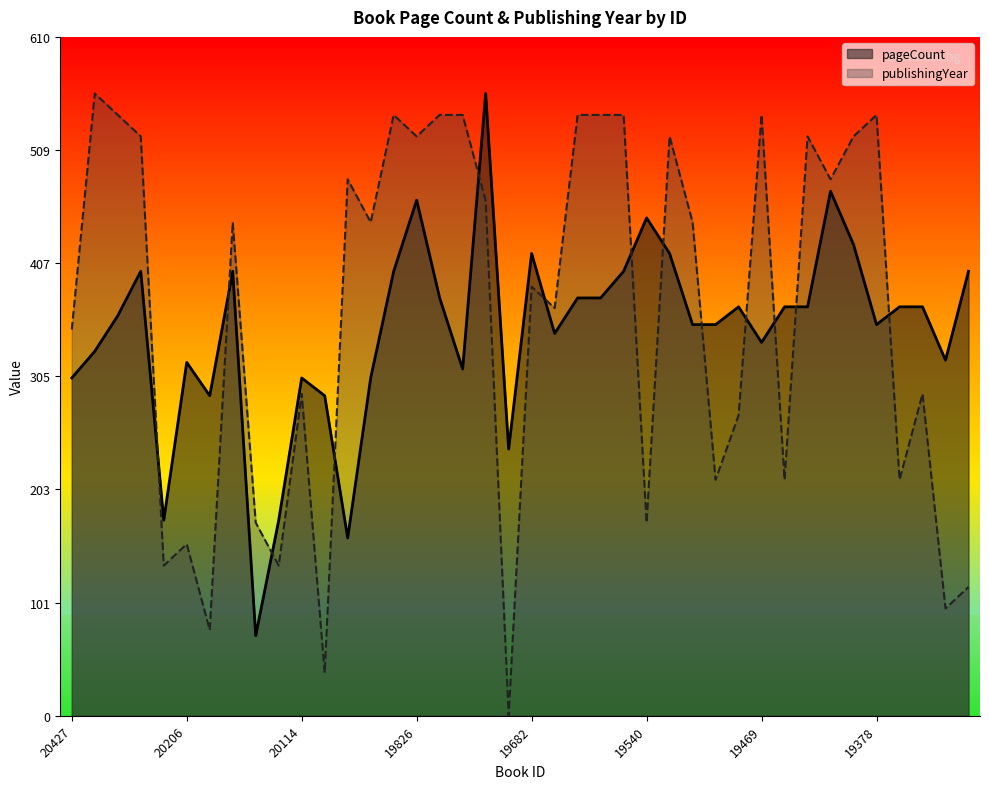

Reading left to right, transcribe all the data shown in this chart.

pageCount: 298.6	322.1	353.6	392.9	172.9	312.3	282.9	392.9	70.7	172.9	298.6	282.9	157.1	298.6	392.9	455.7	369.3	306.4	550.0	235.7	408.6	337.9	369.3	369.3	392.9	440.0	408.6	345.7	345.7	361.4	330.0	361.4	361.4	463.6	416.4	345.7	361.4	361.4	314.3	392.9
publishingYear: 341.4	550.0	531.0	512.1	132.8	151.7	75.9	436.2	170.7	132.8	284.5	37.9	474.1	436.2	531.0	512.1	531.0	531.0	455.2	0.0	379.3	360.3	531.0	531.0	531.0	170.7	512.1	436.2	208.6	265.5	531.0	208.6	512.1	474.1	512.1	531.0	208.6	284.5	94.8	113.8